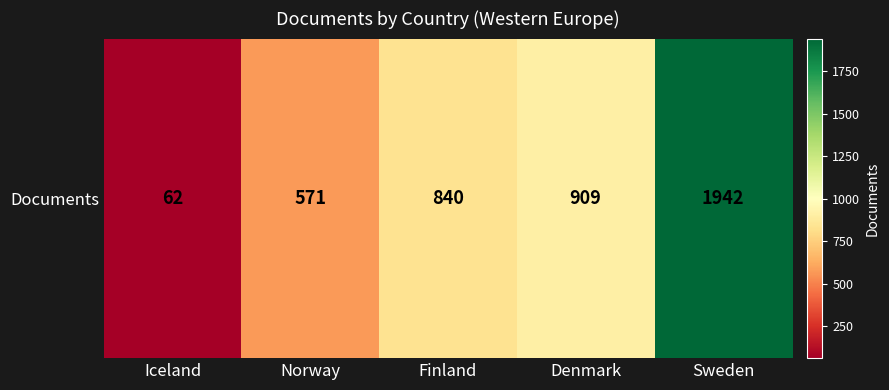

Reading left to right, extract all data points from this chart.

62	571	840	909	1942